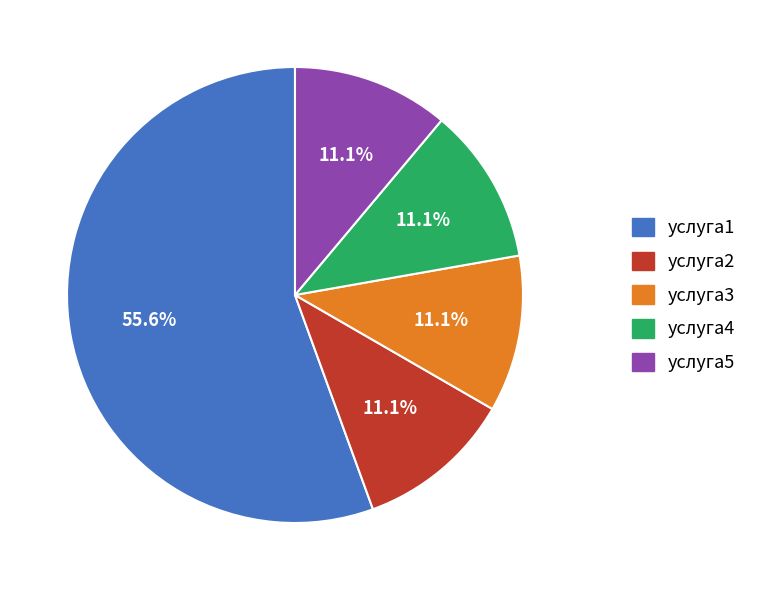

The услуга5 slice represents 6% of the pie. True or false?

False